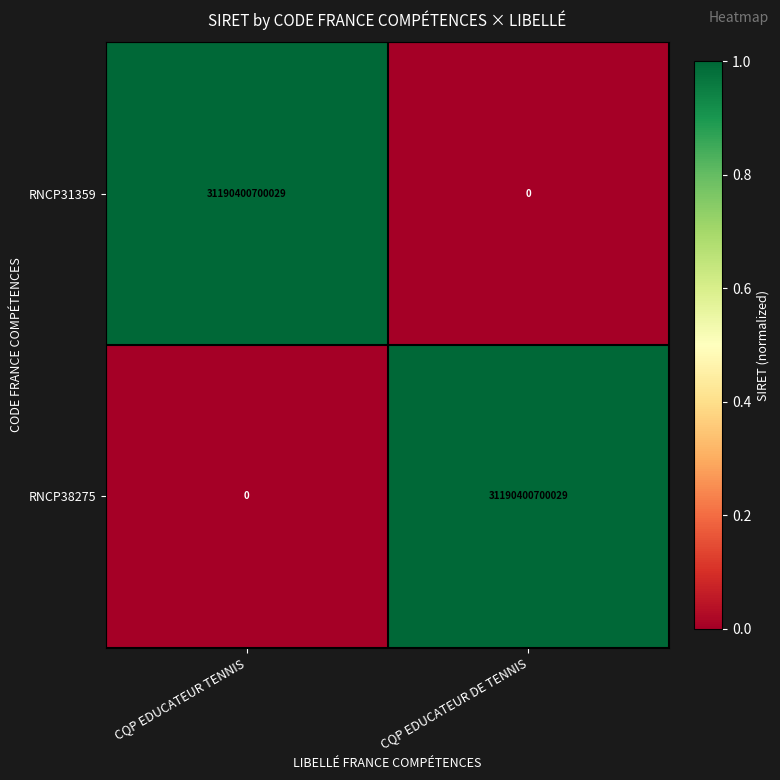

Which category has the highest value in the RNCP31359 series?

CQP EDUCATEUR TENNIS